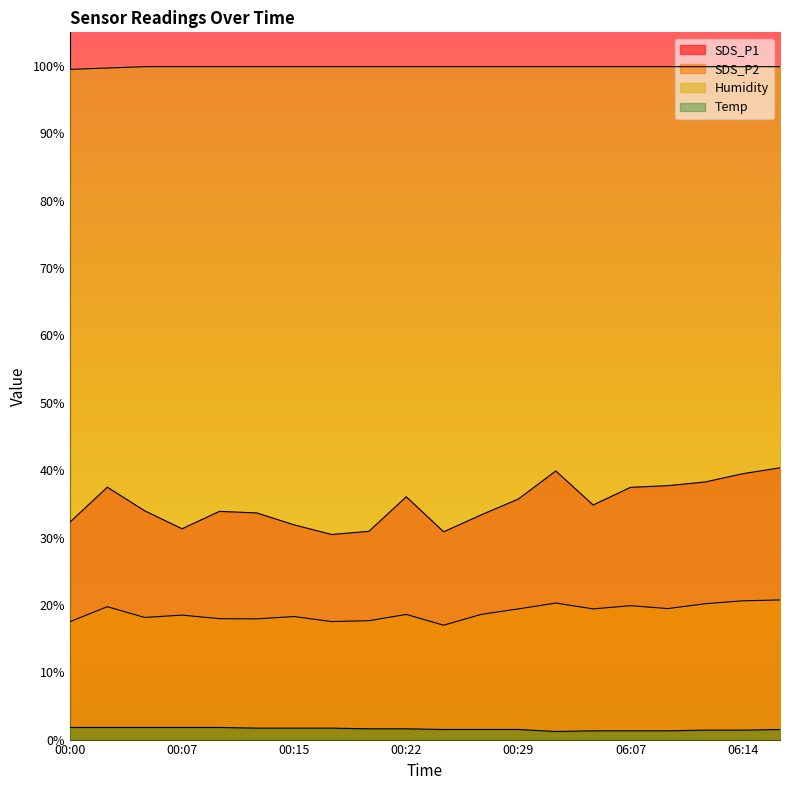

Reading left to right, what are all the values shown in this chart?

SDS_P1: 32.3	37.5	34.0	31.3	33.9	33.6	31.9	30.4	30.9	36.0	30.9	33.4	35.7	39.9	34.8	37.5	37.7	38.2	39.5	40.4
SDS_P2: 17.5	19.7	18.1	18.5	17.9	17.9	18.3	17.5	17.6	18.6	17.0	18.6	19.4	20.3	19.4	19.9	19.4	20.2	20.6	20.7
Humidity: 99.5	99.7	99.9	99.9	99.9	99.9	99.9	99.9	99.9	99.9	99.9	99.9	99.9	99.9	99.9	99.9	99.9	99.9	99.9	99.9
Temp: 1.8	1.8	1.8	1.8	1.8	1.7	1.7	1.7	1.6	1.6	1.5	1.5	1.5	1.2	1.3	1.3	1.3	1.4	1.4	1.5